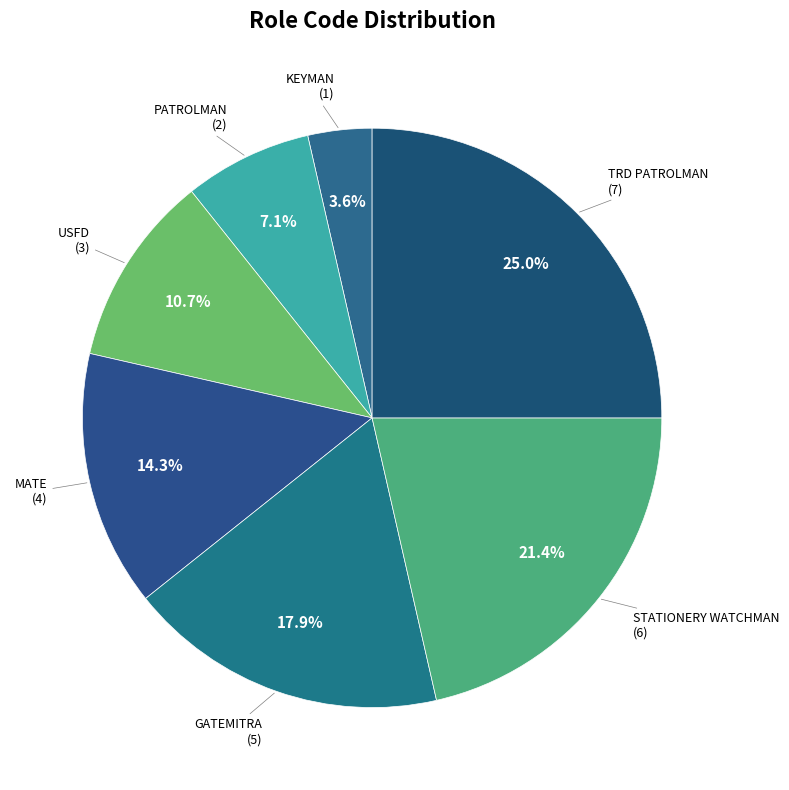

How many slices are in this pie chart?

7